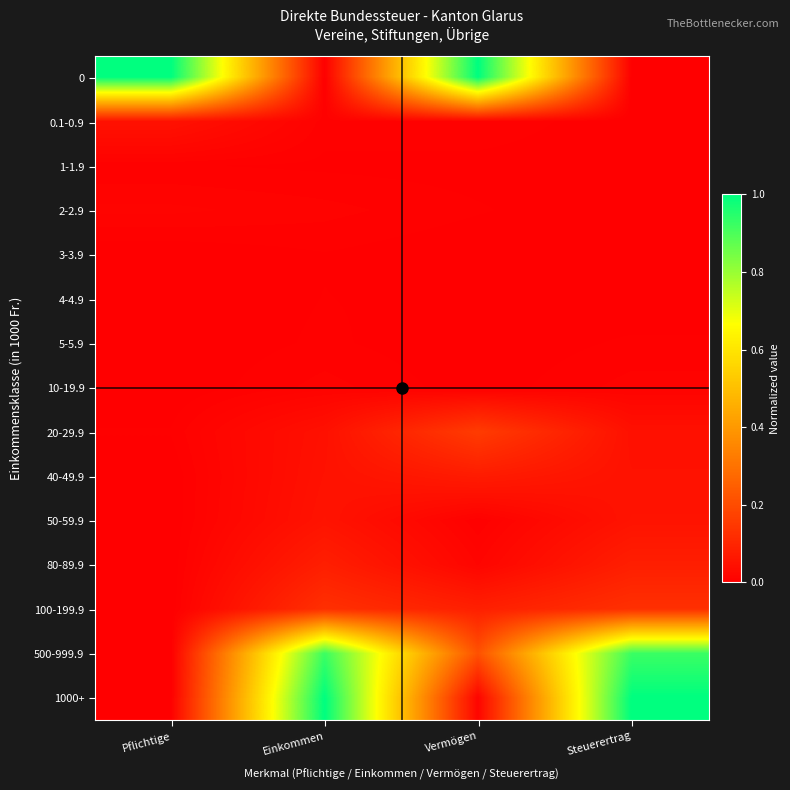

At how many categories does at least one series exceed 0?

4